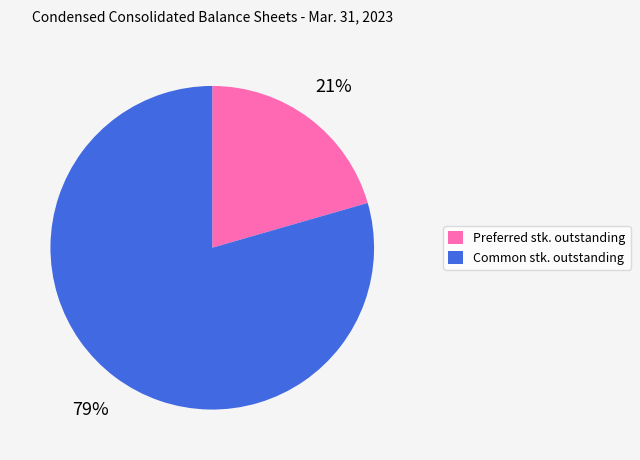

To the nearest percent, what is the average slice percentage?

50%